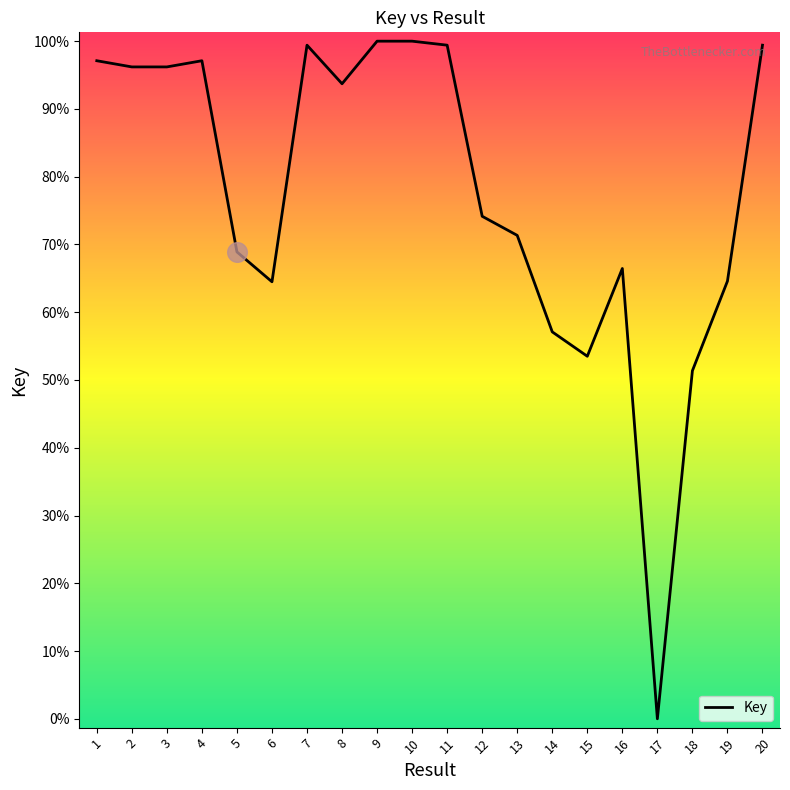

Which has a higher value, 7 or 15?

7